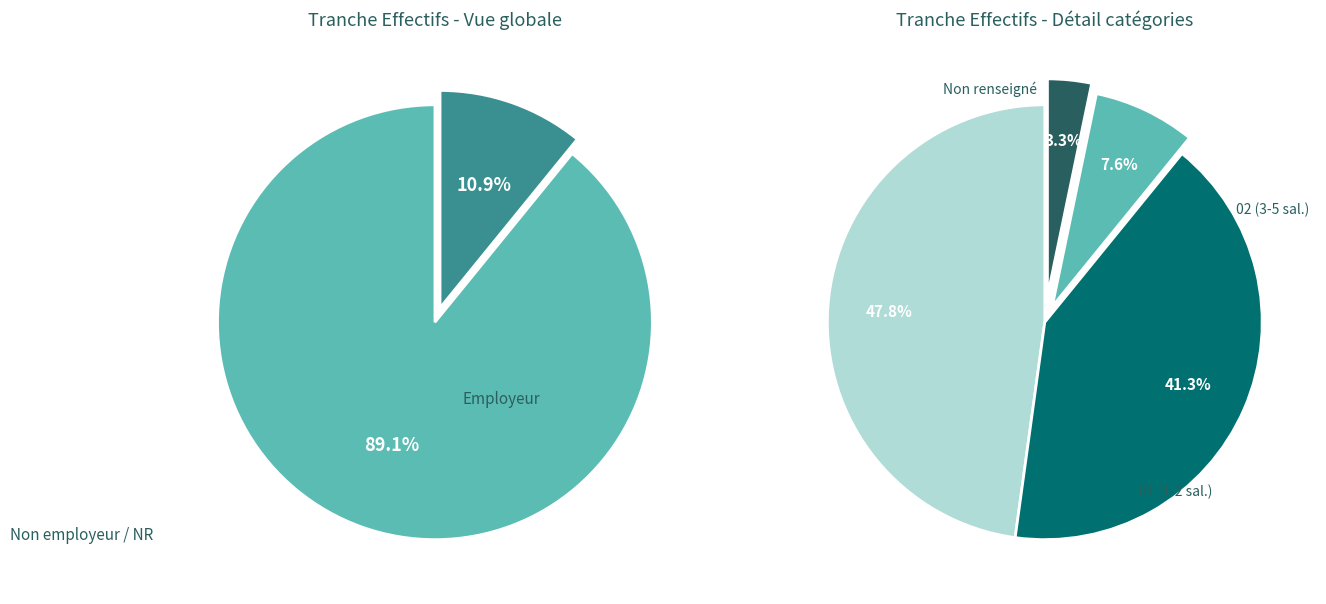

Combined, do NN and 02 account for over 50%?

No